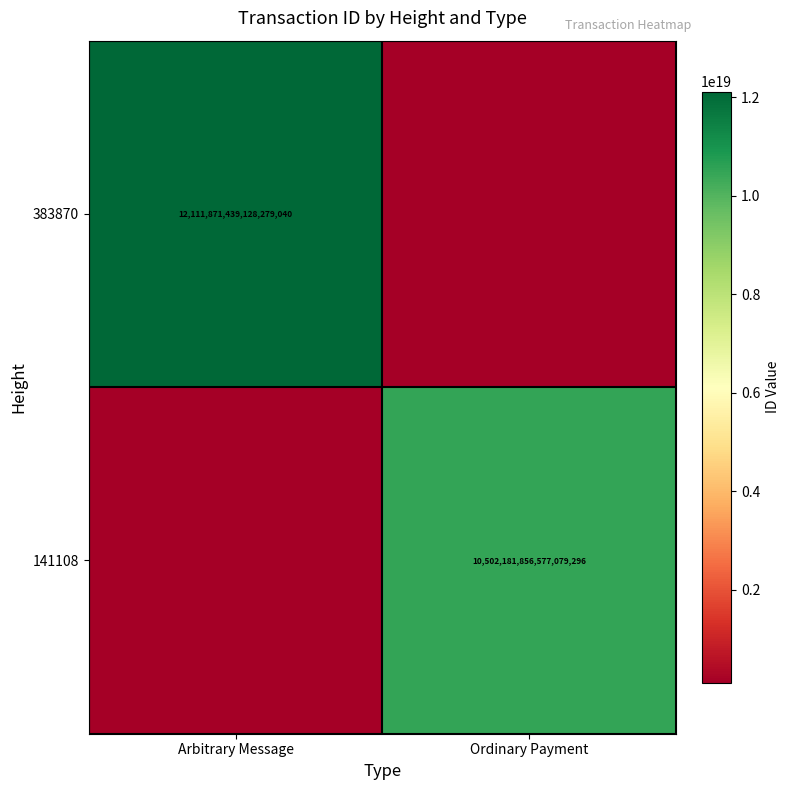

The 383870 series shows 12111871439128279040 at Arbitrary Message. True or false?

True